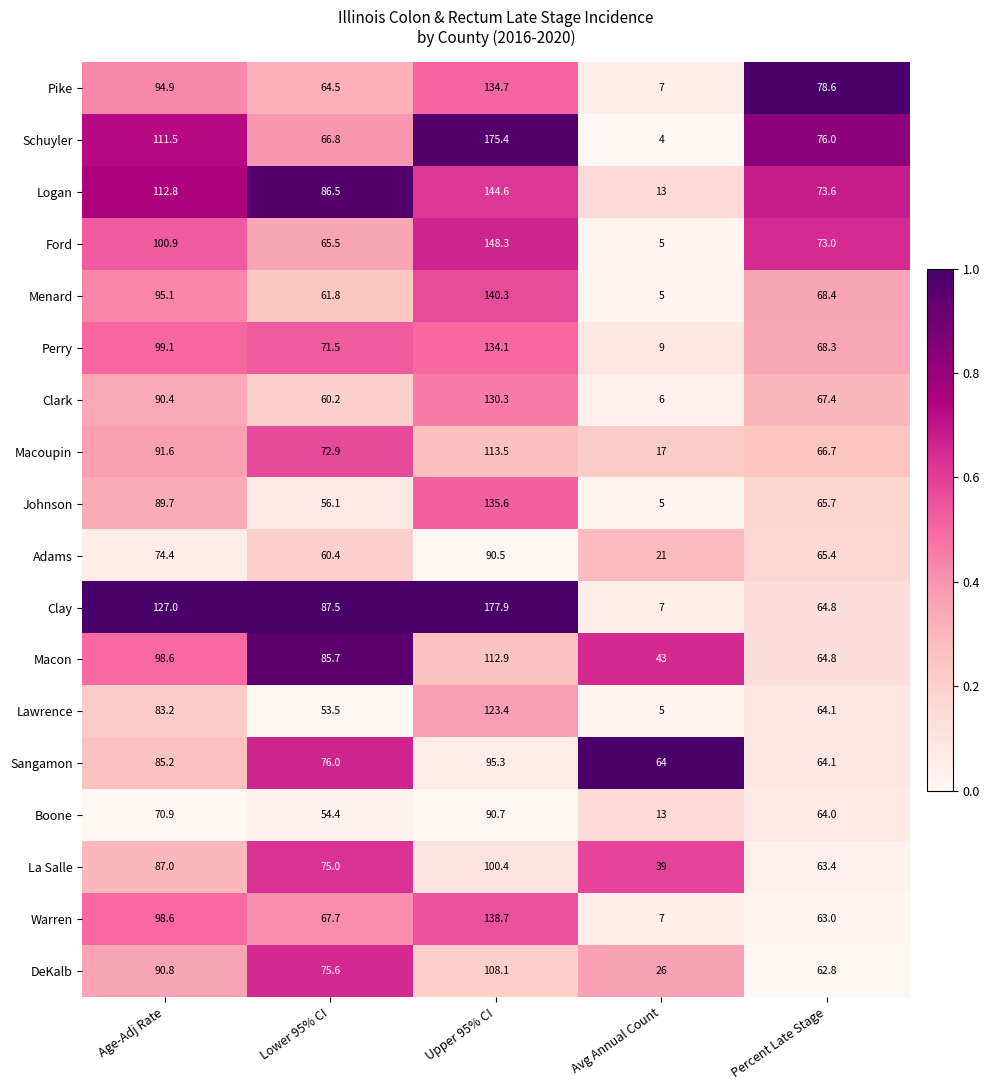

Rank the series by their maximum value, from lowest to highest.

Adams, Boone, Sangamon, La Salle, DeKalb, Macon, Macoupin, Lawrence, Clark, Perry, Pike, Johnson, Warren, Menard, Logan, Ford, Schuyler, Clay